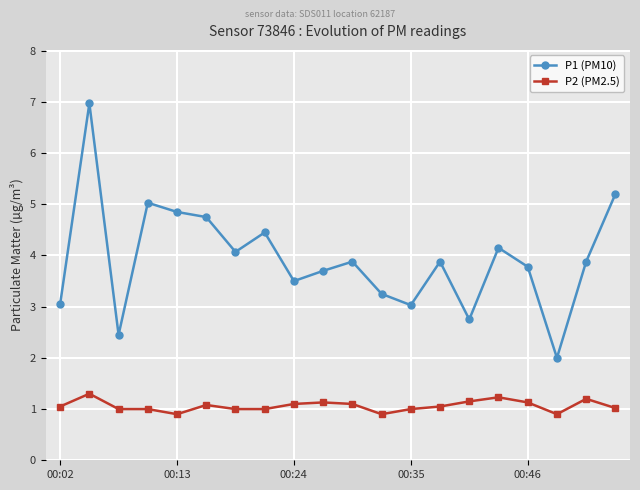

True or false: P1 (PM10) and P2 (PM2.5) intersect in this chart.

False